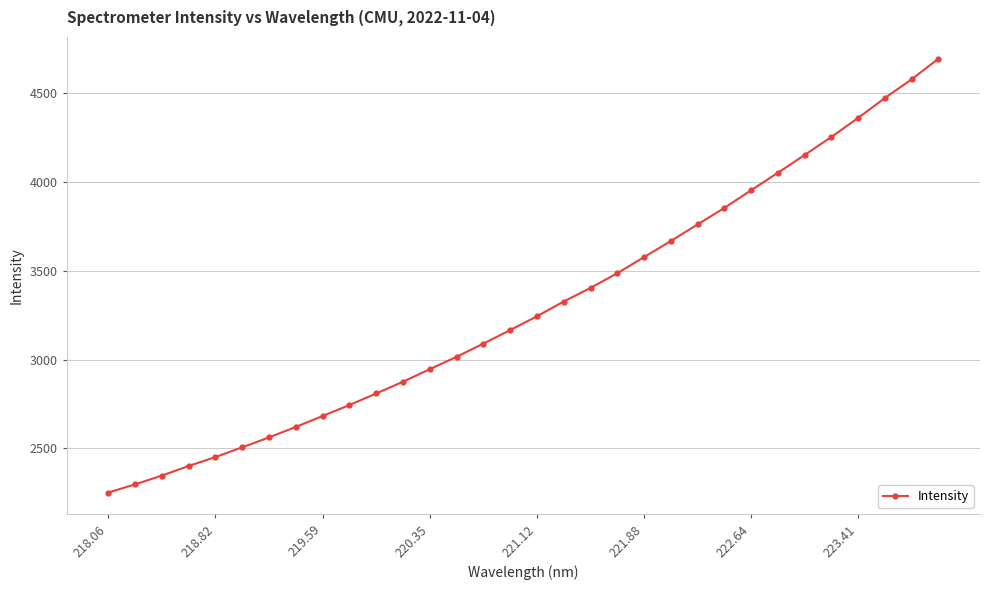

Does the chart have visible grid lines?

Yes